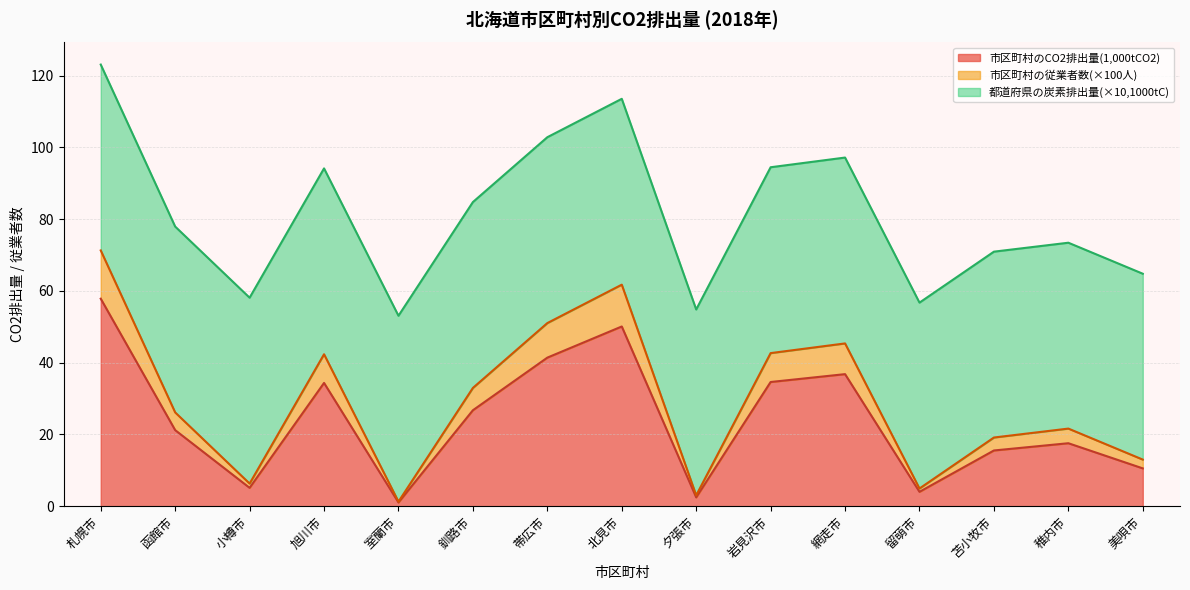

Where is the first local maximum for 北海道?

旭川市